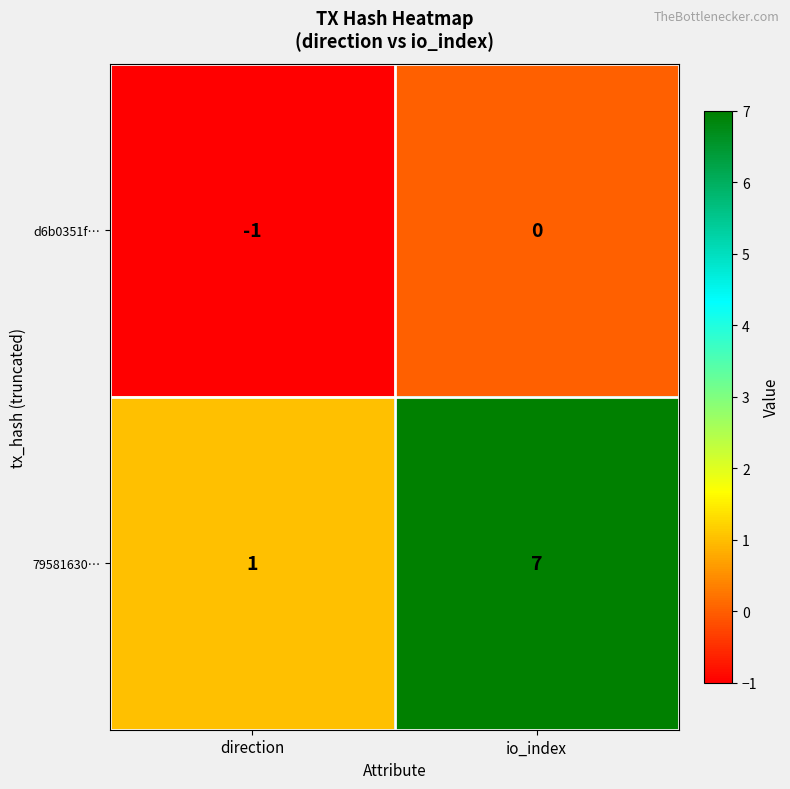

At which category is the sum across all series the highest?

io_index